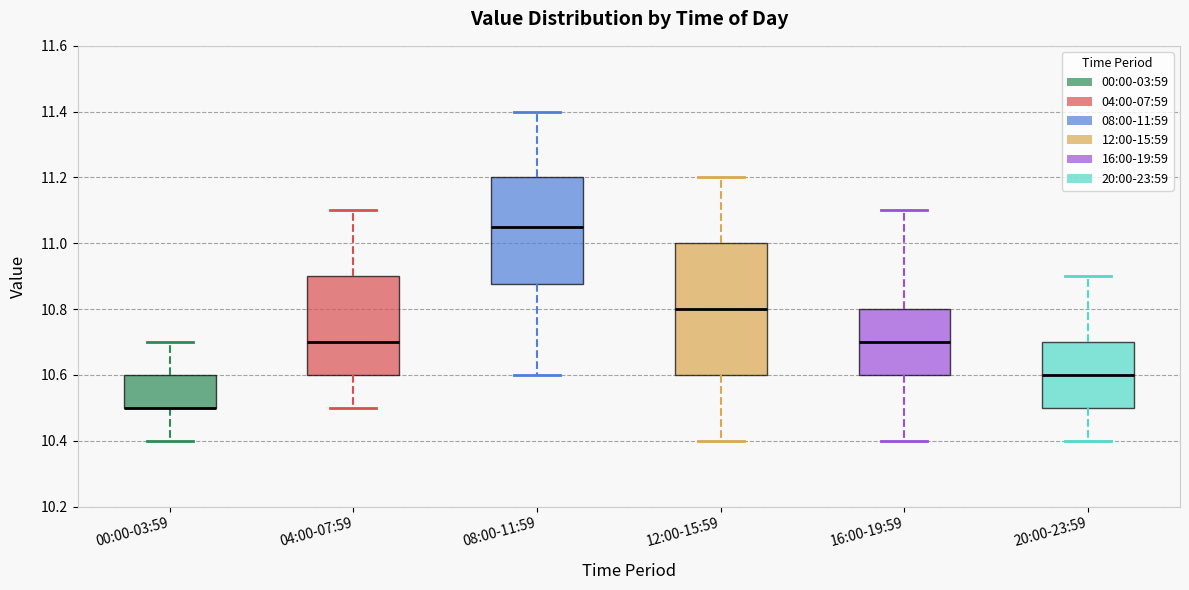

Which box is the tallest, from its lower edge to its upper edge?

12:00-15:59